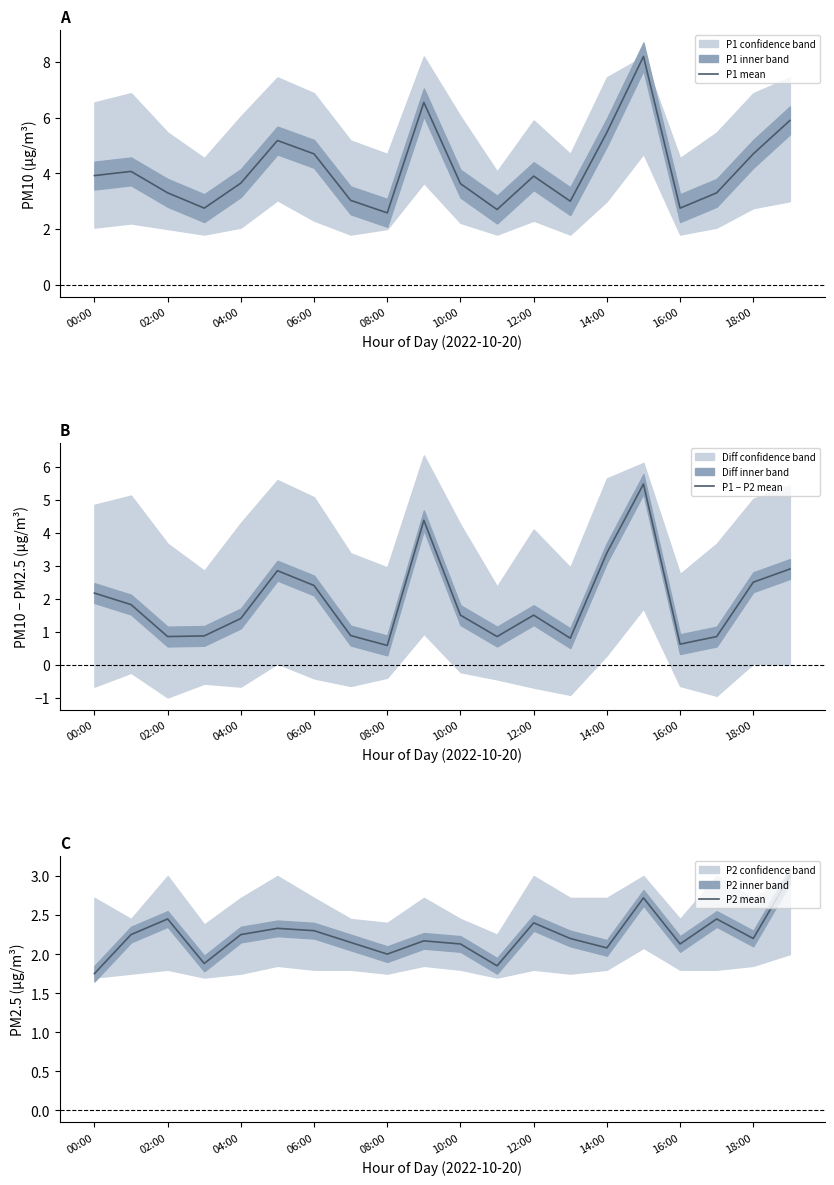

The value of P1 mean at 16:00 is 4.3. True or false?

False